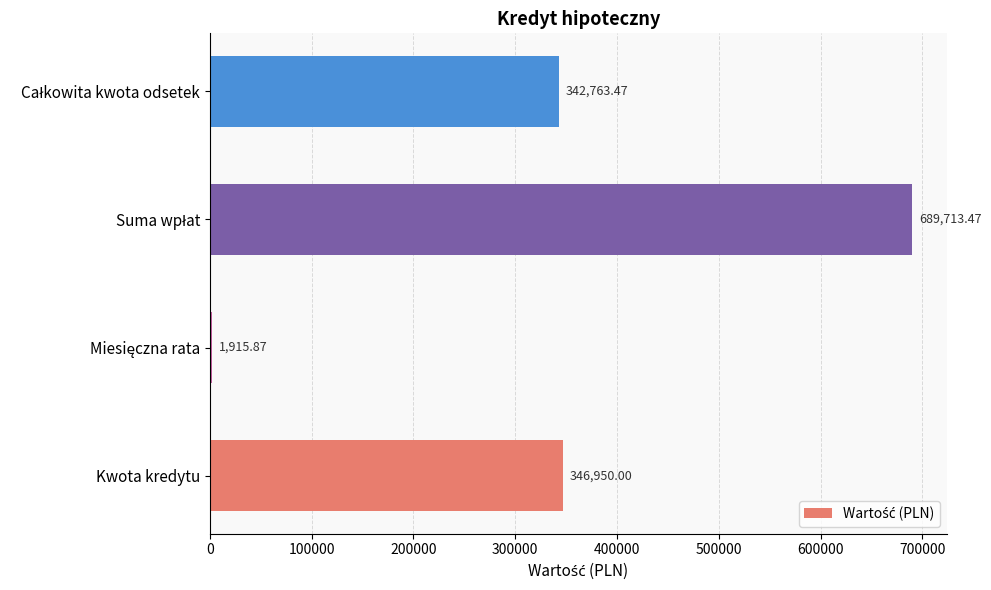

At which label is the value closest to 345814?

Kwota kredytu